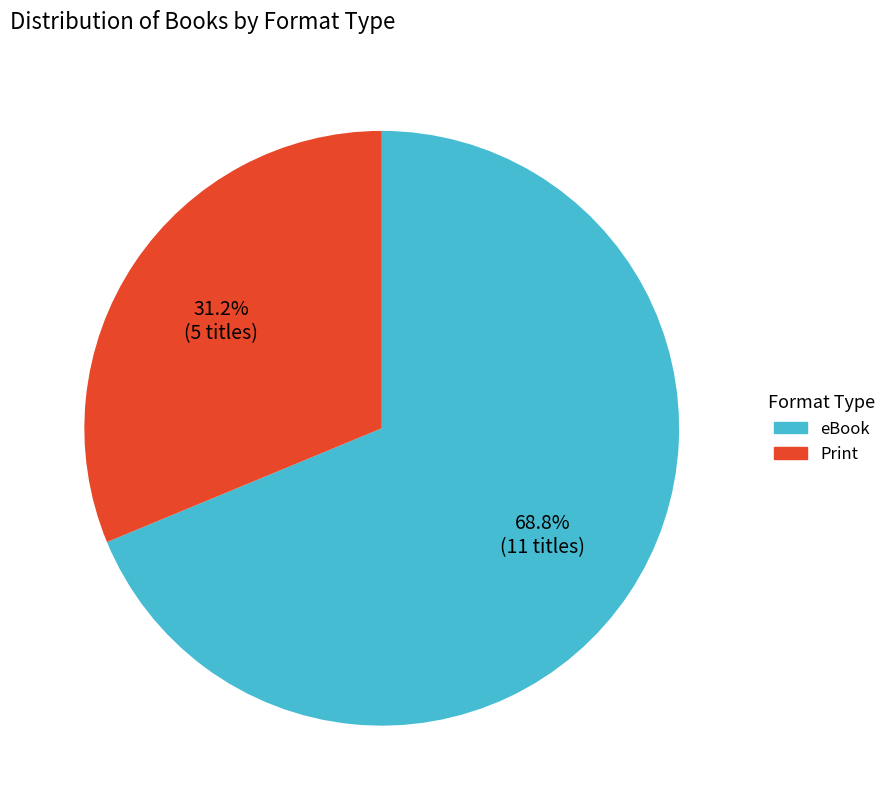

What is the majority slice?

eBook